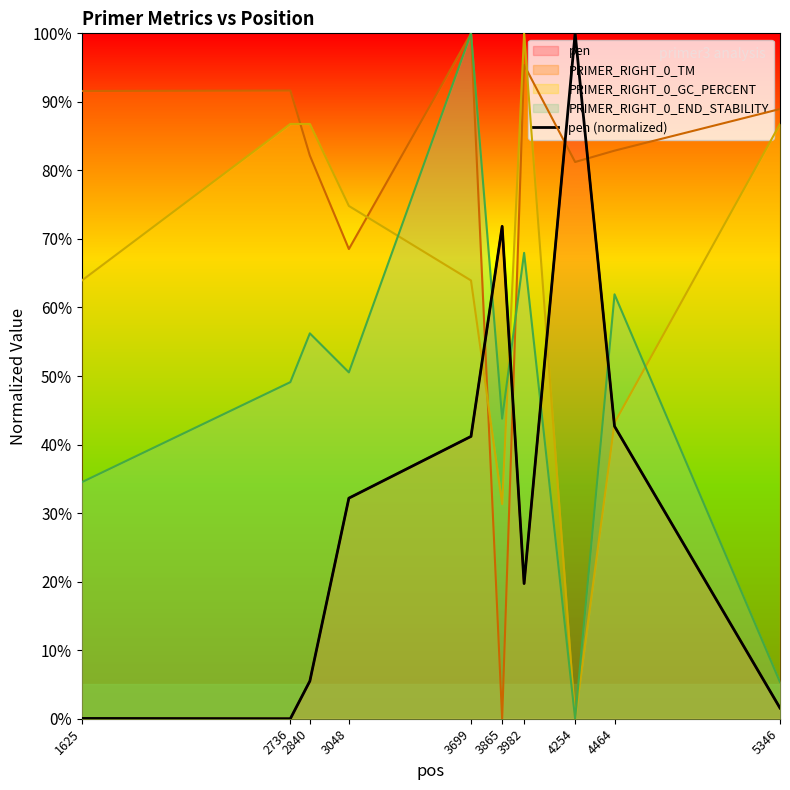

Where does the data first go above 32?

3048